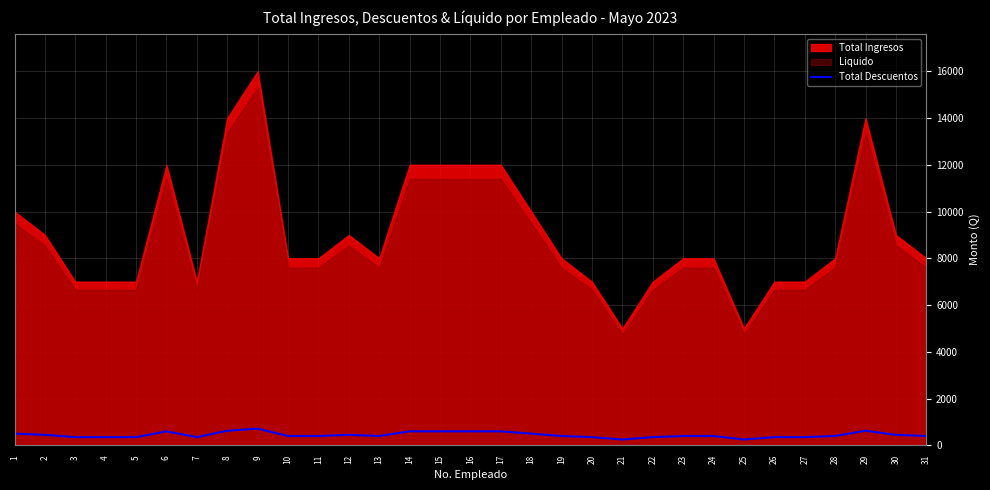

Between 27 and 6, which is larger?

6